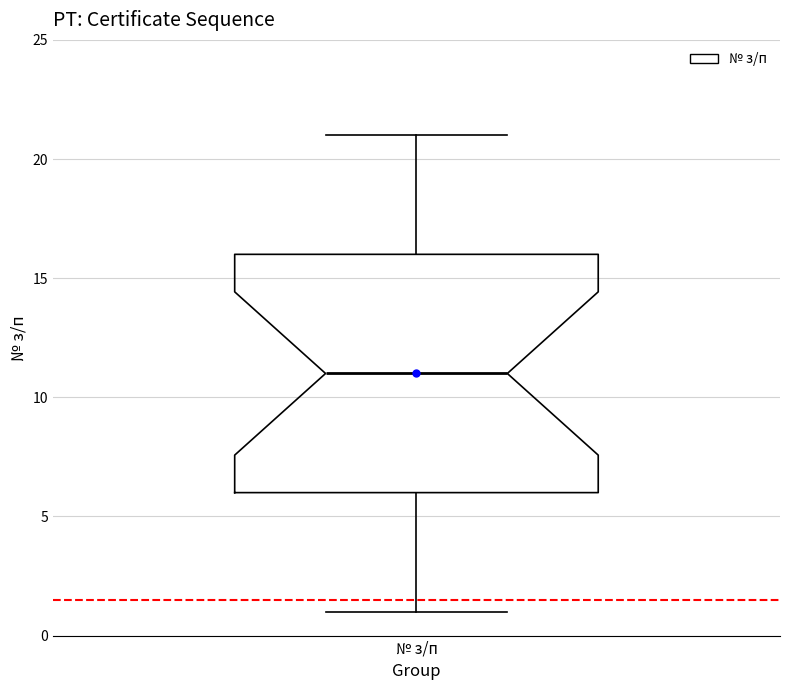

Where does the median line of the box for № з/п sit on the y-axis? The values are not printed on the chart, so give them approximately, as read against the axis.

11